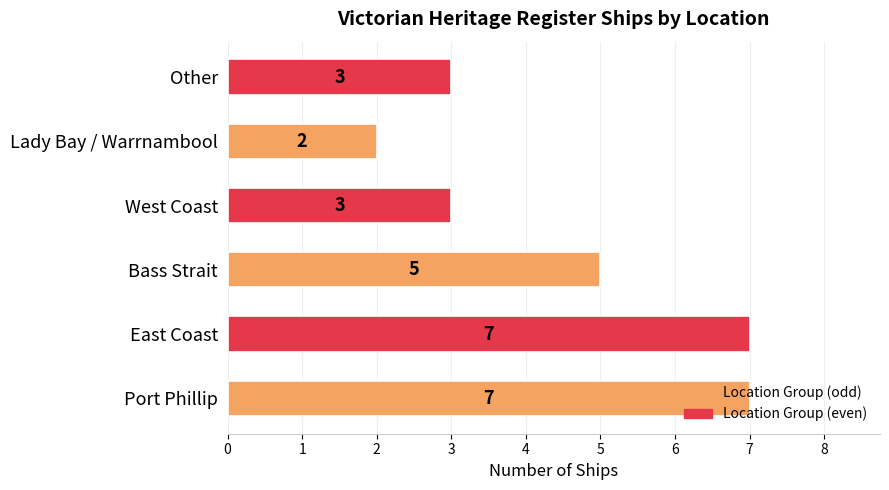

Which has a higher value, East Coast or Bass Strait?

East Coast